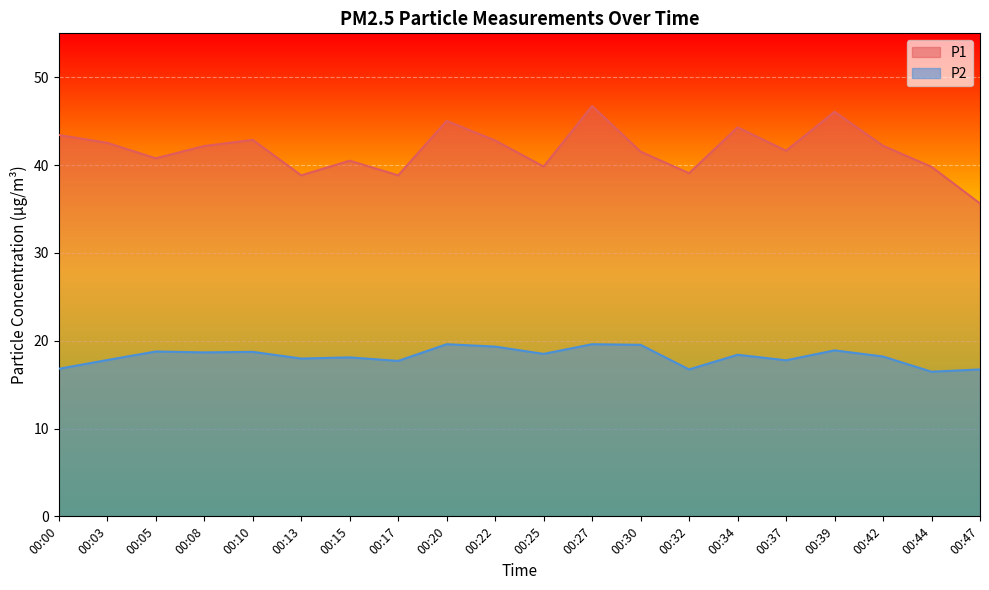

The value of P2 at 00:27 is 19.6. True or false?

True